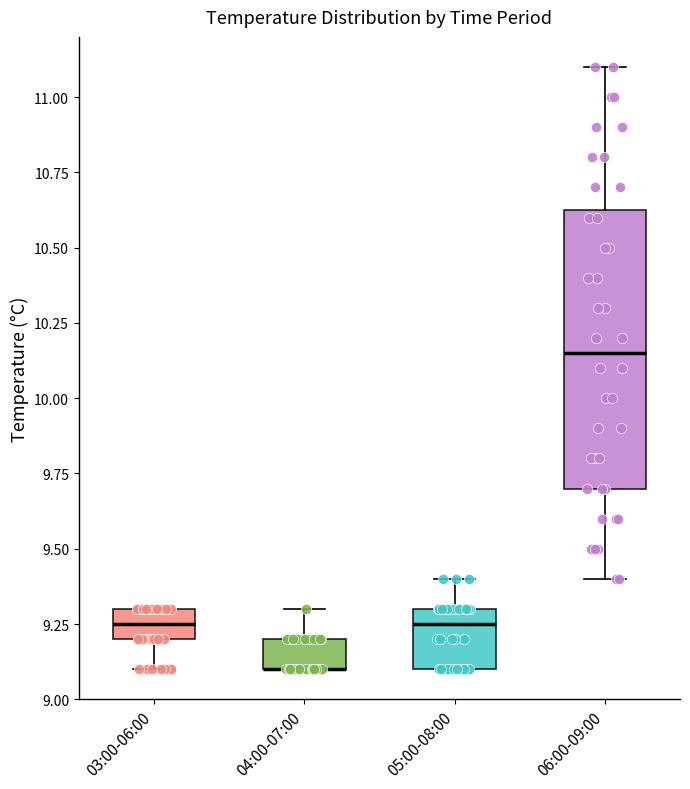

Where is the upper edge of the box for 04:00-07:00 on the y-axis? The values are not printed on the chart, so give them approximately, as read against the axis.

9.20